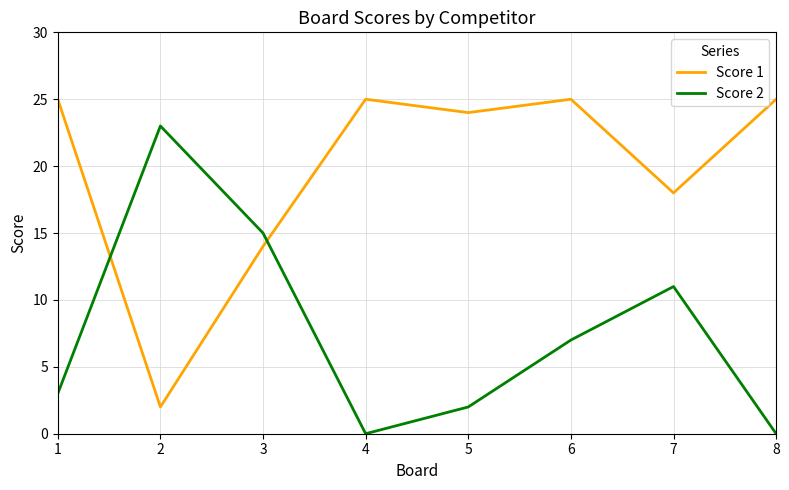

Between which two adjacent categories do Score 1 and Score 2 first intersect?

1 and 2